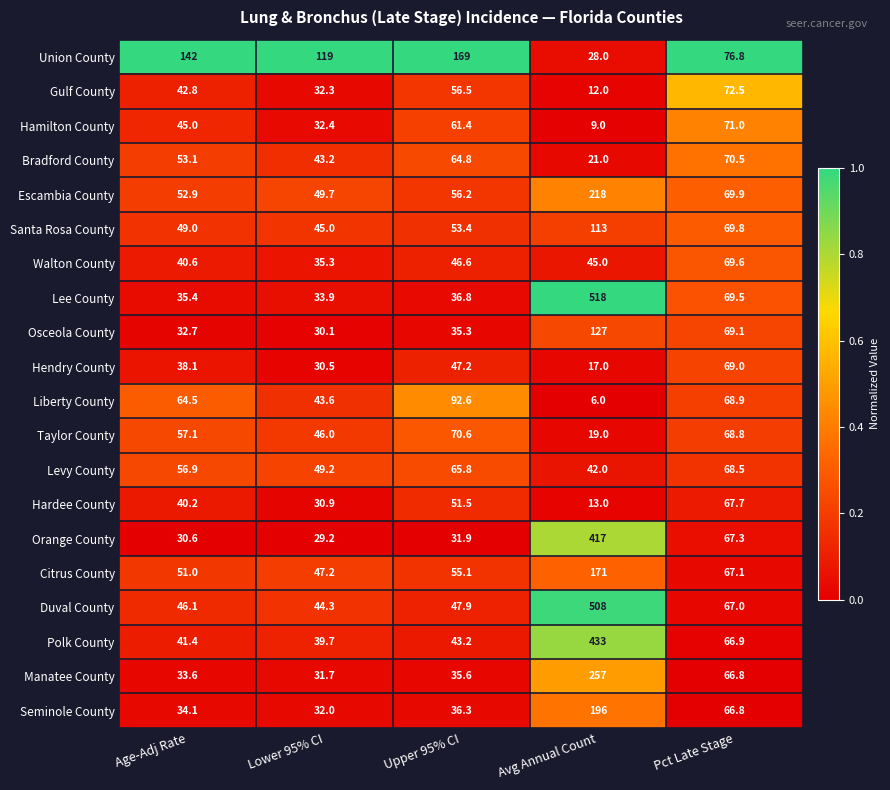

What is the approximate value of Gulf County at Upper 95% CI?

56.5